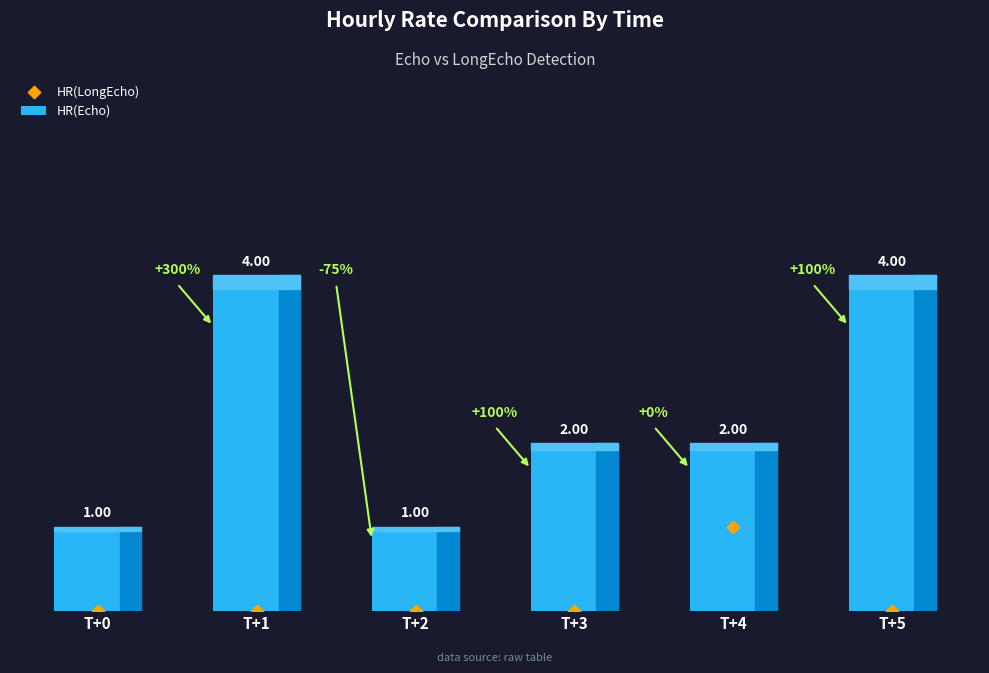

Which series reaches the maximum Y coordinate?

HR(Echo)